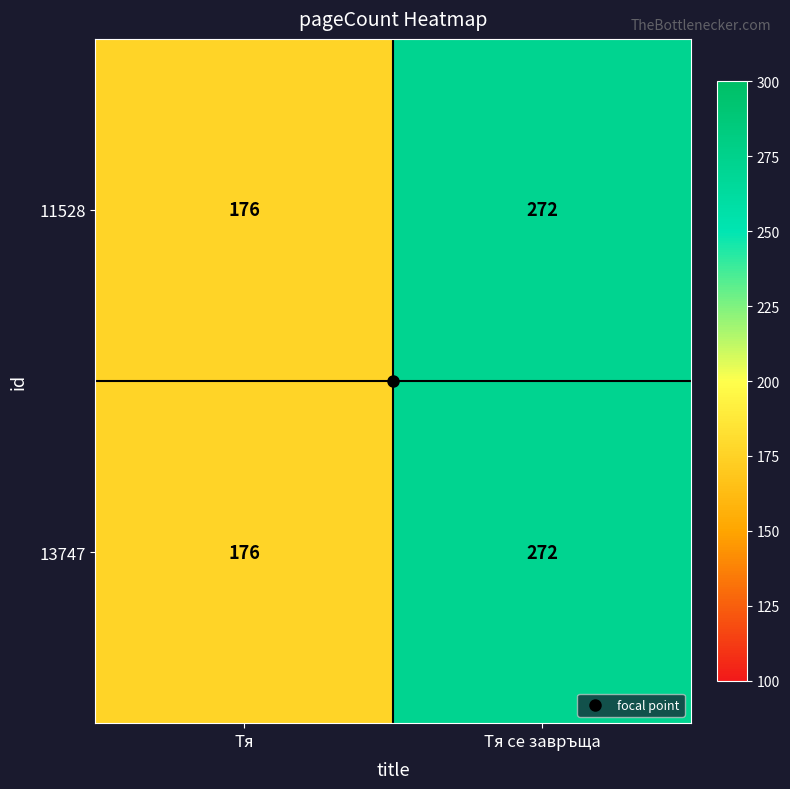

What is the sum of all 11528 values?

448